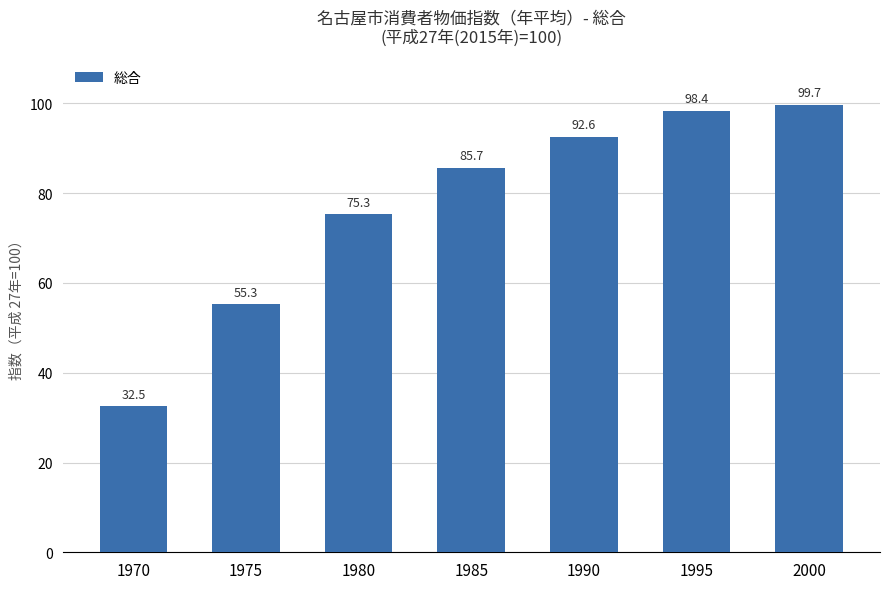

Which label corresponds to the largest value in the chart?

2000